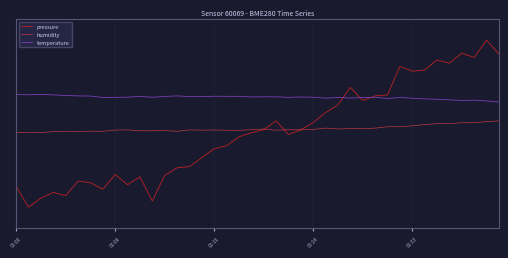

What is the difference between the maximum and minimum values in the pressure series?

80.0